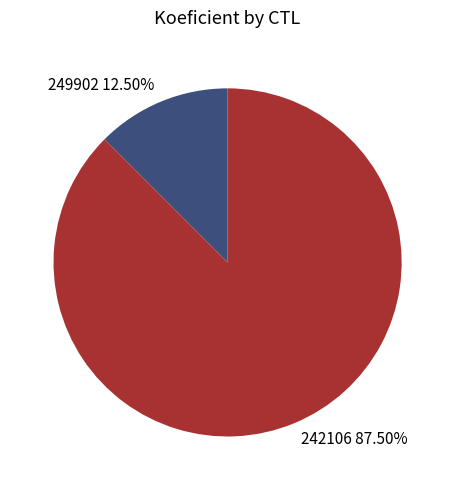

What is the ratio of the value at 242106 to the value at 249902?

7.0